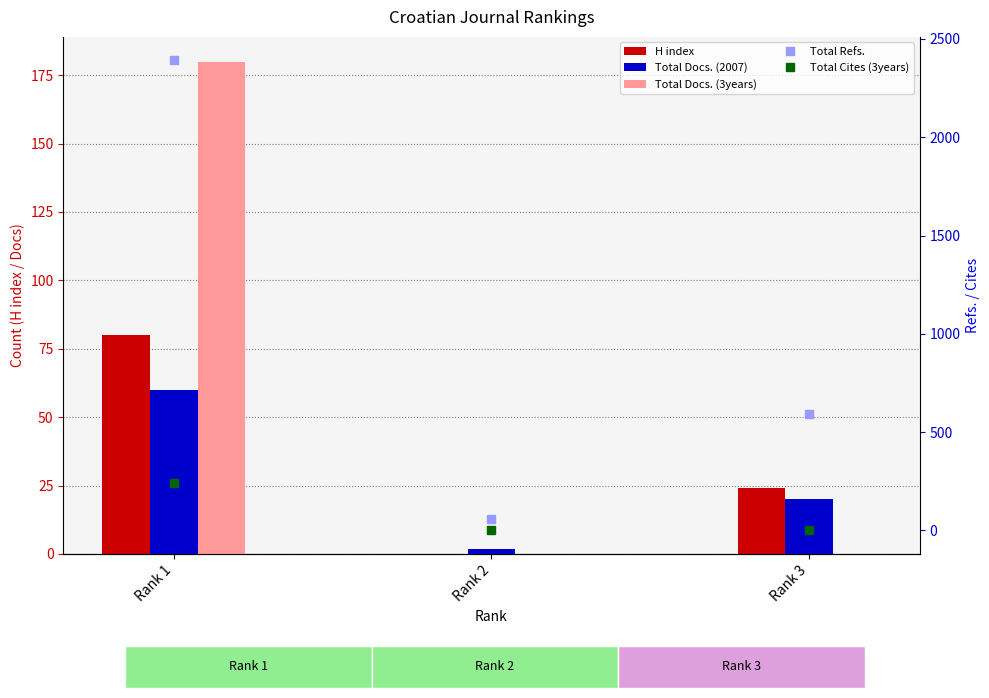

At which label does Total Cites (3years) reach its minimum?

Rank 2